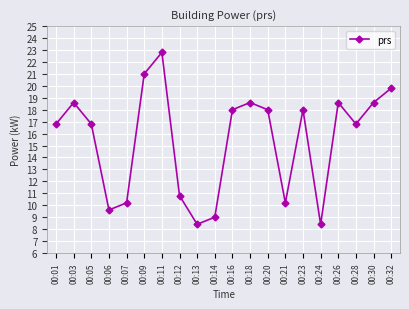

Approximately how many times larger is the value at 00:23 compared to 00:11?

0.8